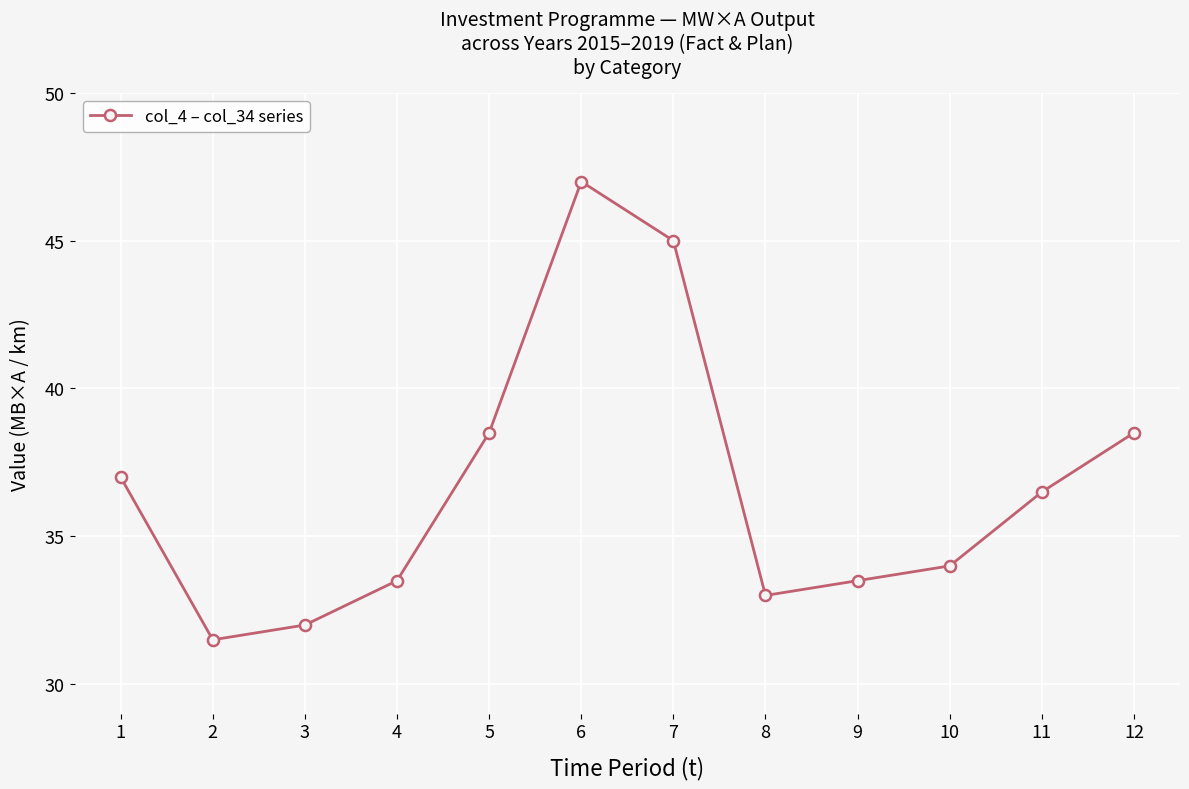

What is the greatest value displayed?

47.0